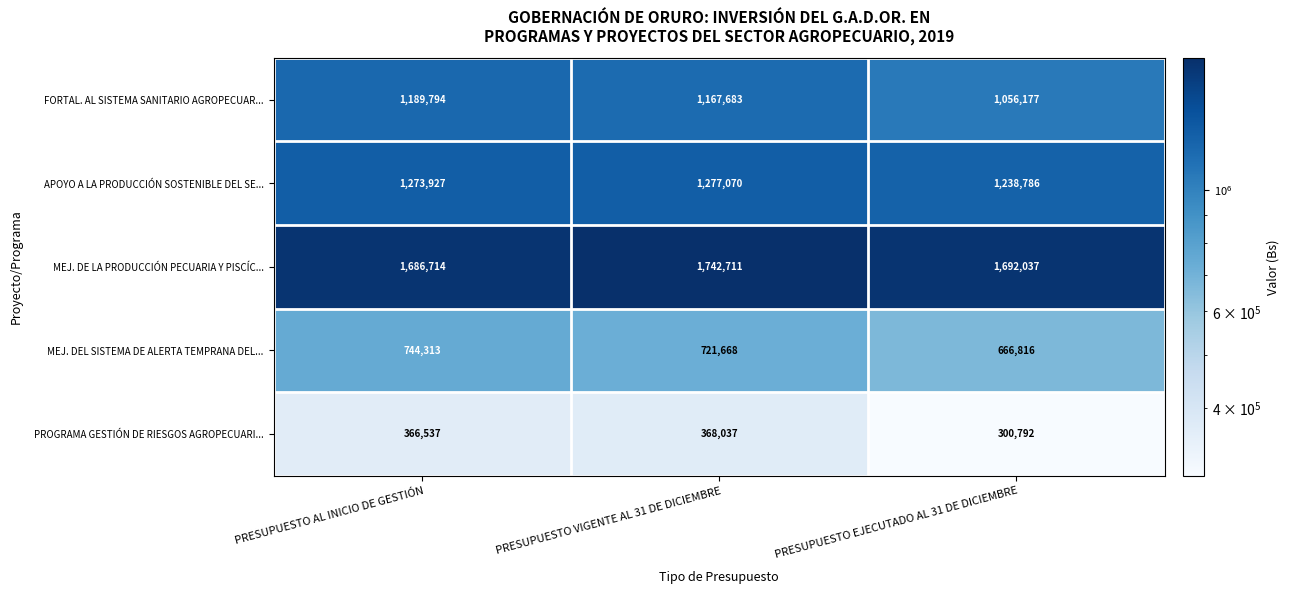

At how many categories does at least one series exceed 1185269?

3